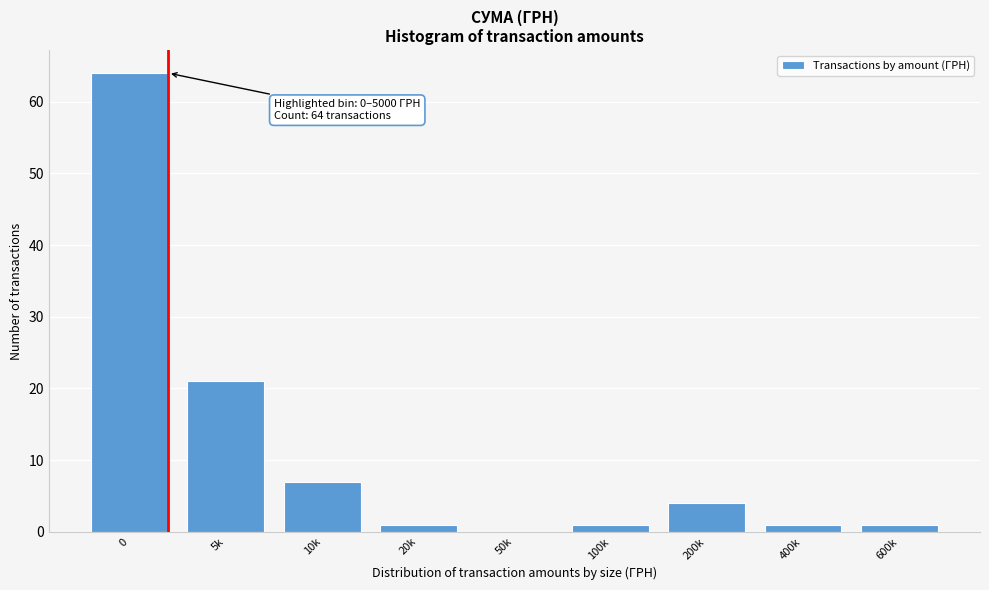

Reading left to right, transcribe all the data shown in this chart.

0=64	5k=21	10k=7	20k=1	50k=0	100k=1	200k=4	400k=1	600k=1